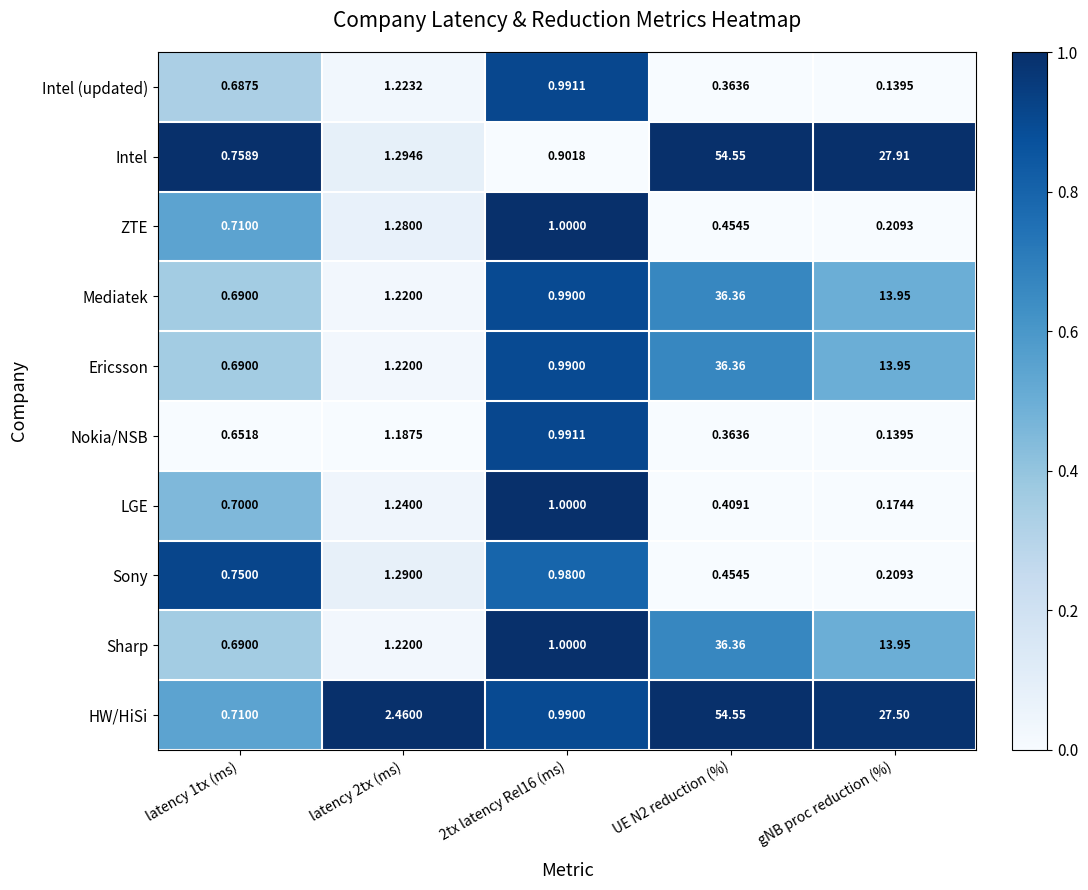

Which series has the largest total across all categories?

HW/HiSi